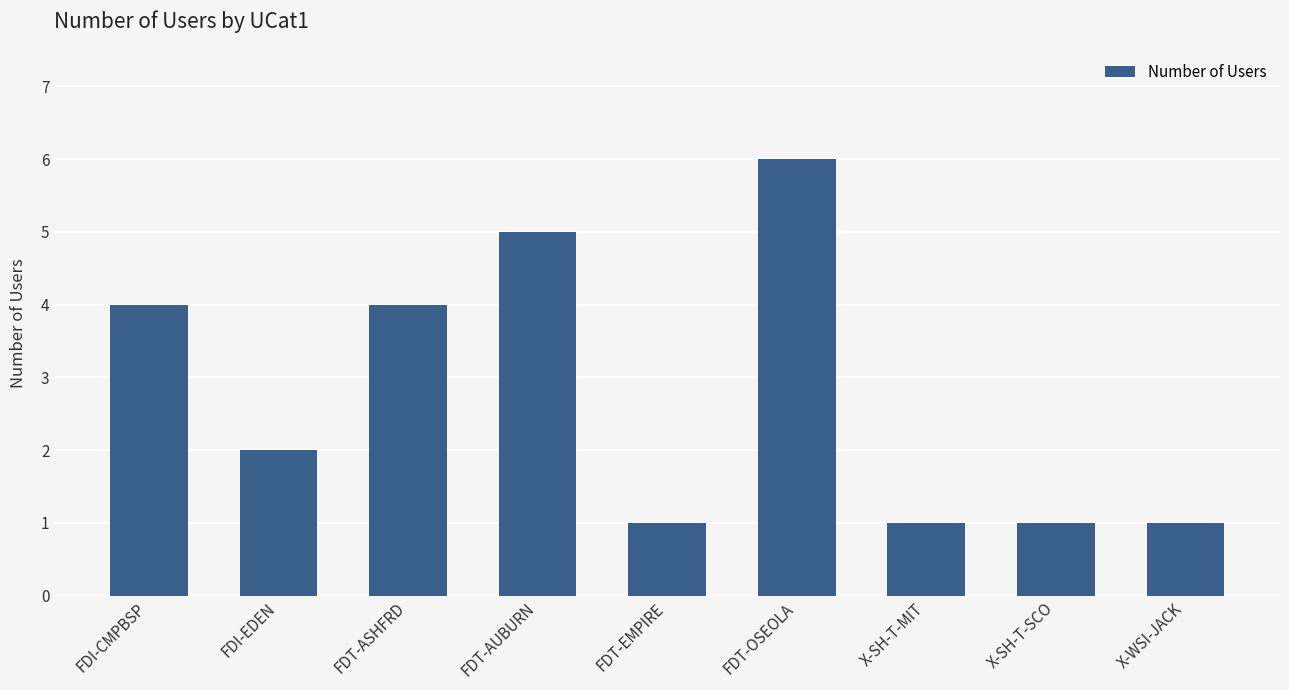

What value does the data have at FDT-ASHFRD?

4